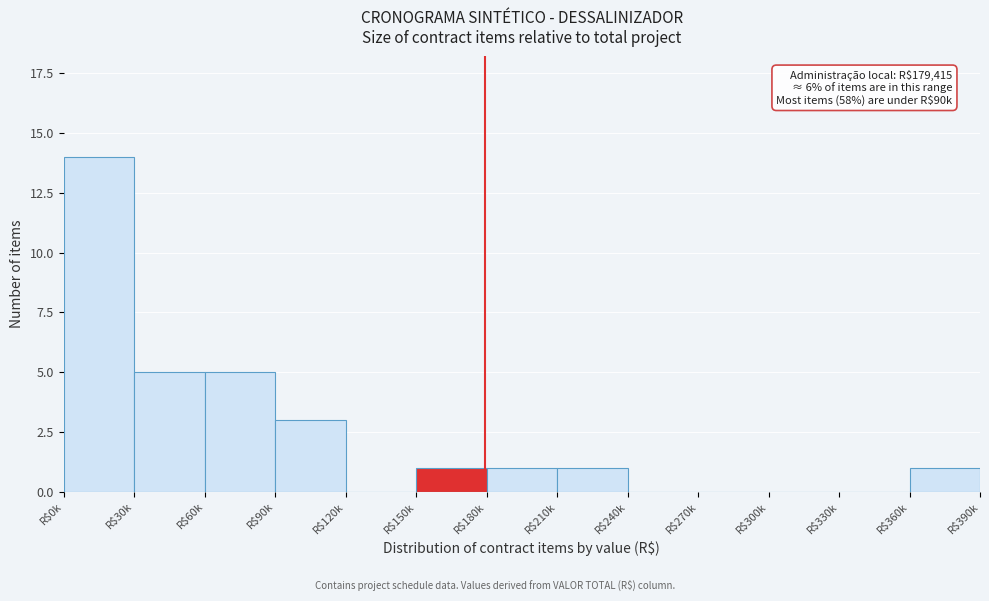

True or false: the data shows 1 at R$360k.

True